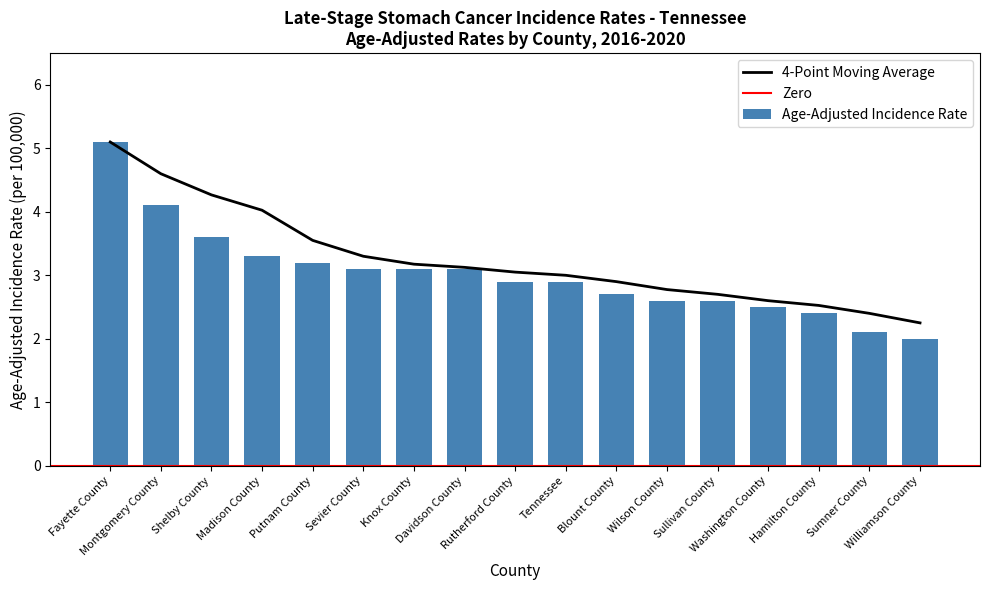

How many bars are there in total?

17